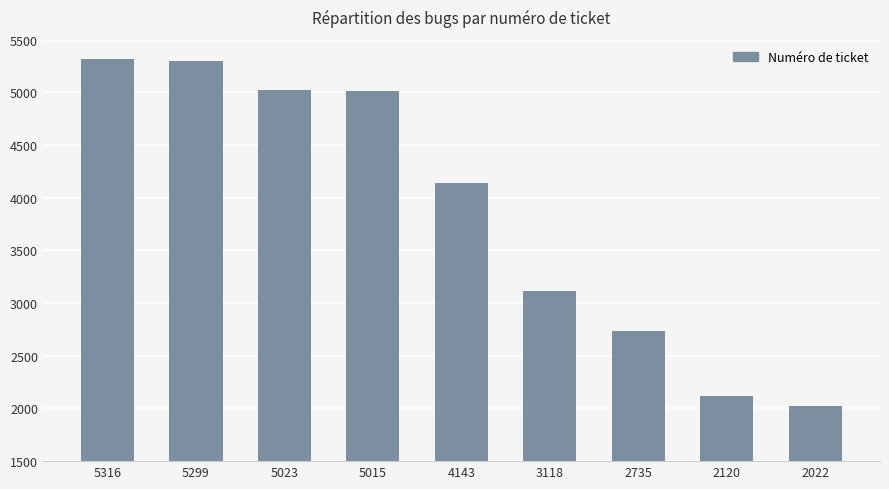

At which label is the value closest to 3669?

4143